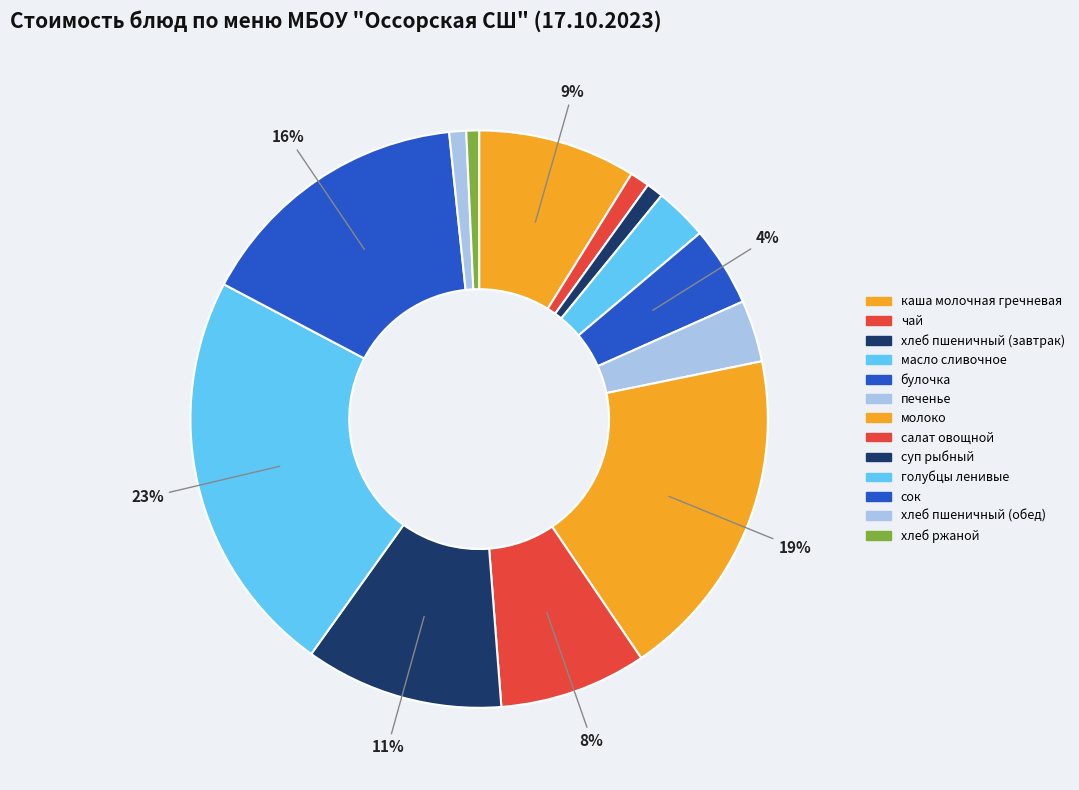

What is the smallest slice in the pie chart?

хлеб ржаной